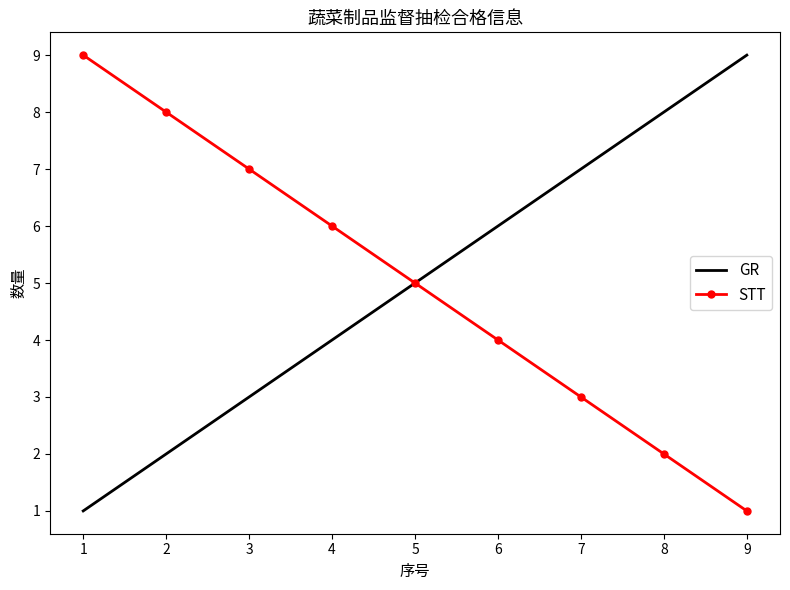

Count the number of categories in the chart.

9